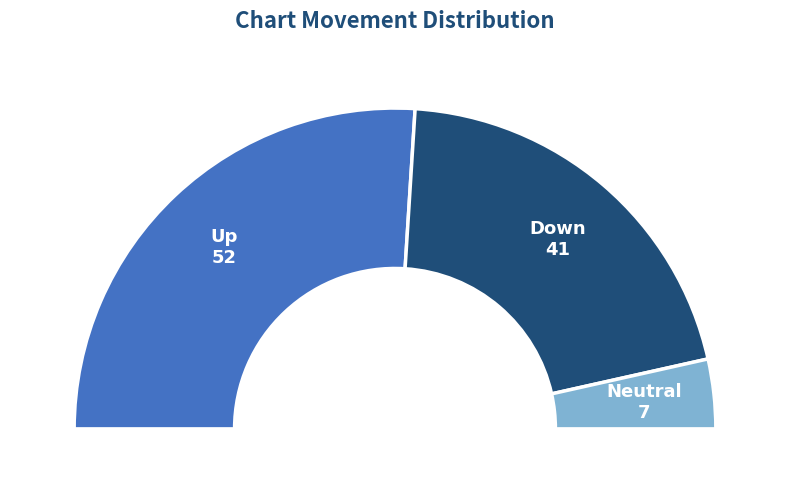

Between up and -, which is larger?

up